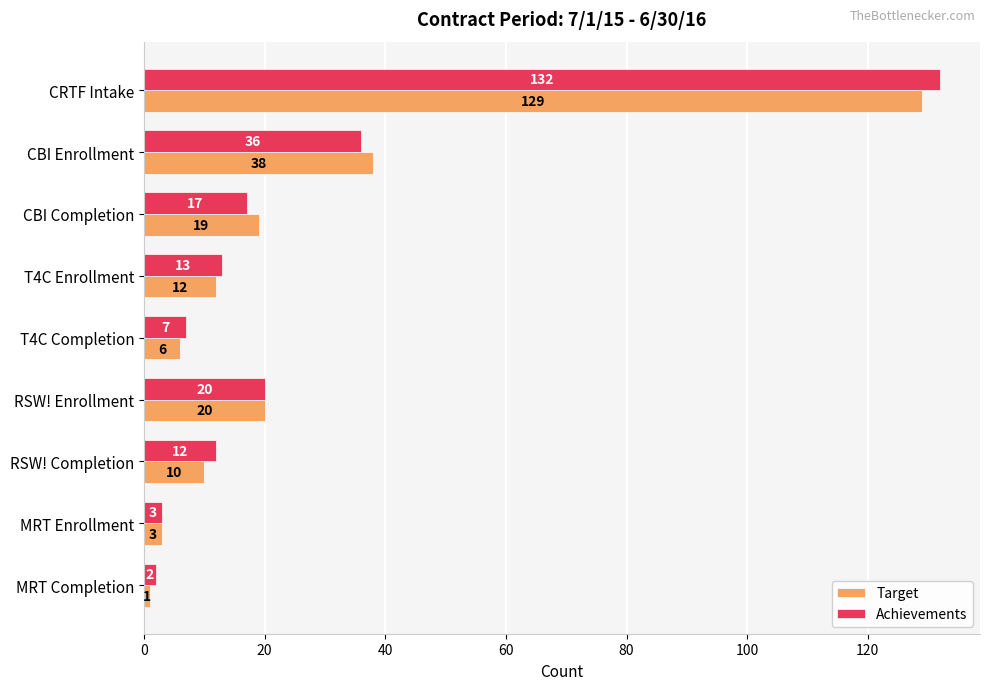

List the series in order of their peak value, lowest first.

Target, Achievements